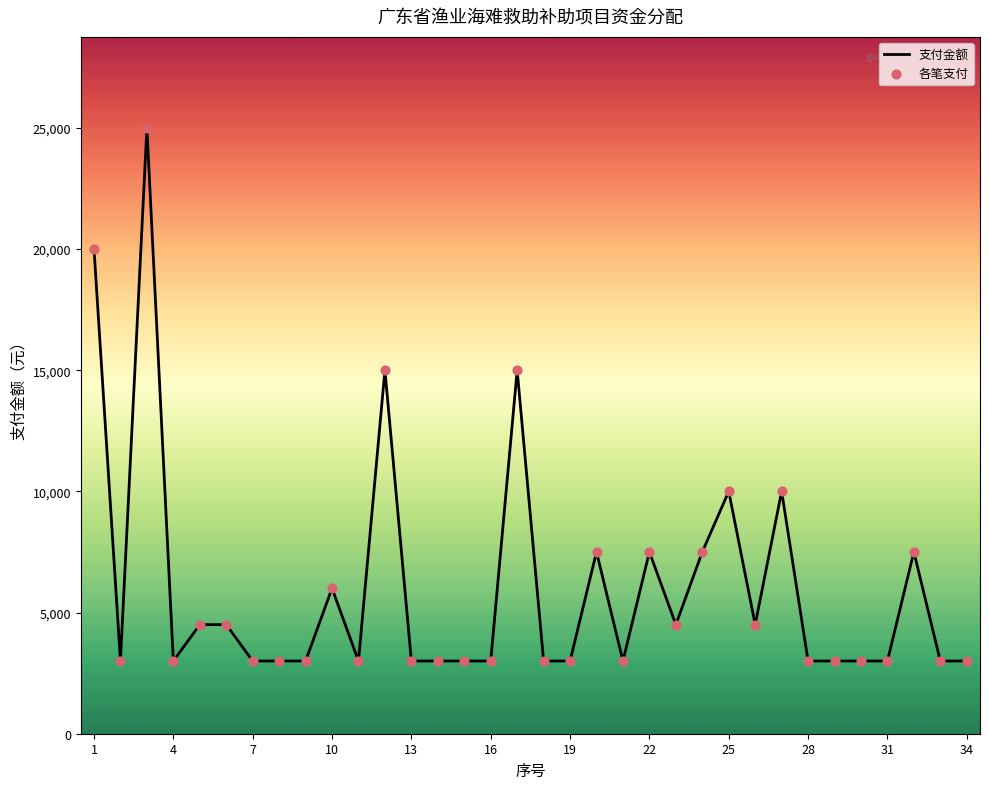

What is the greatest value displayed?

25000